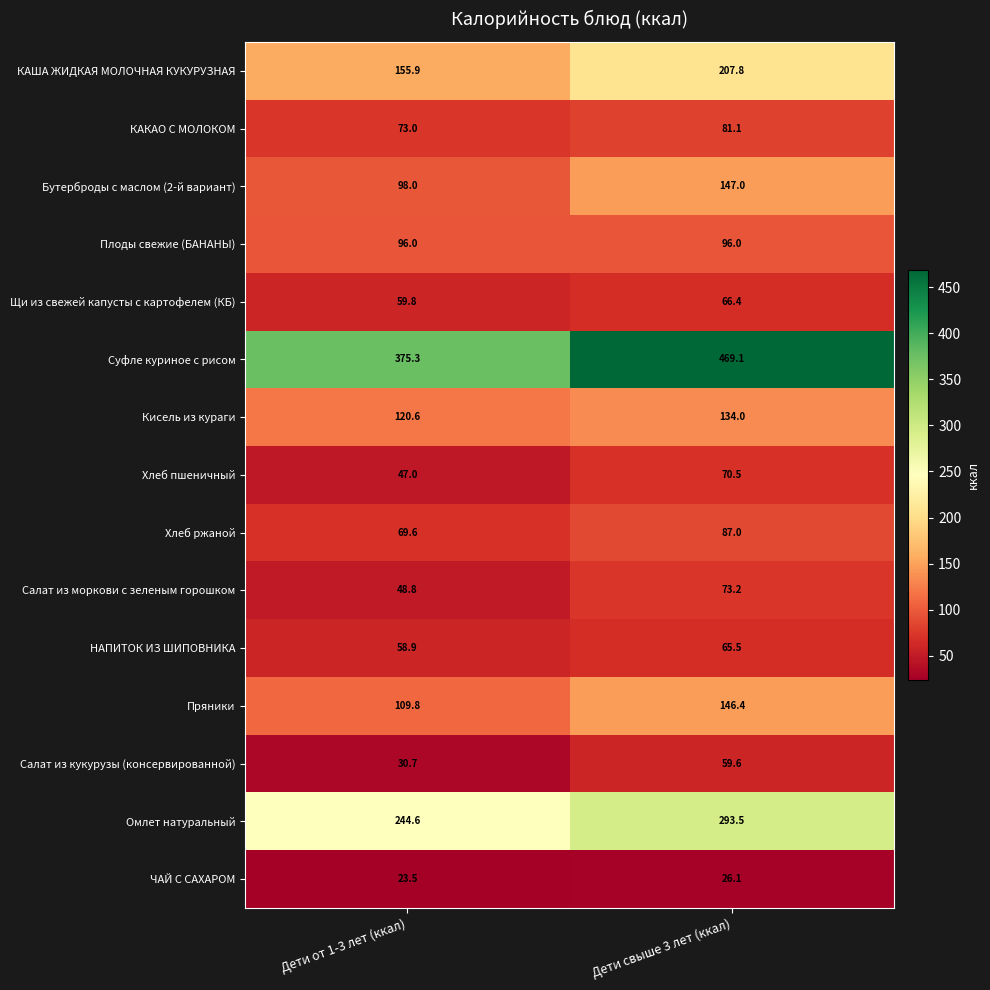

Is the value of Салат из моркови с зеленым горошком at Дети свыше 3 лет (ккал) greater than the value of Пряники at Дети от 1-3 лет (ккал)?

No